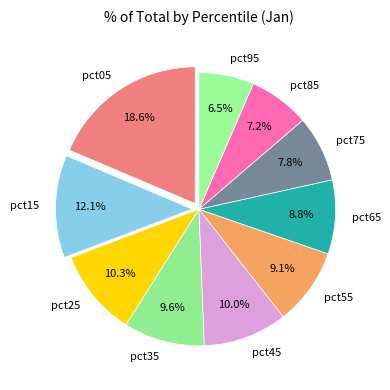

What is the largest slice in the pie chart?

pct05